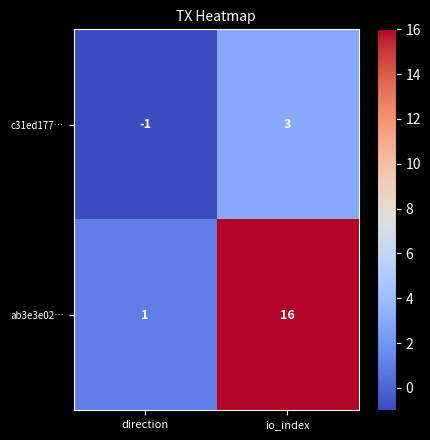

What is the sum of all ab3e3e02… values?

17